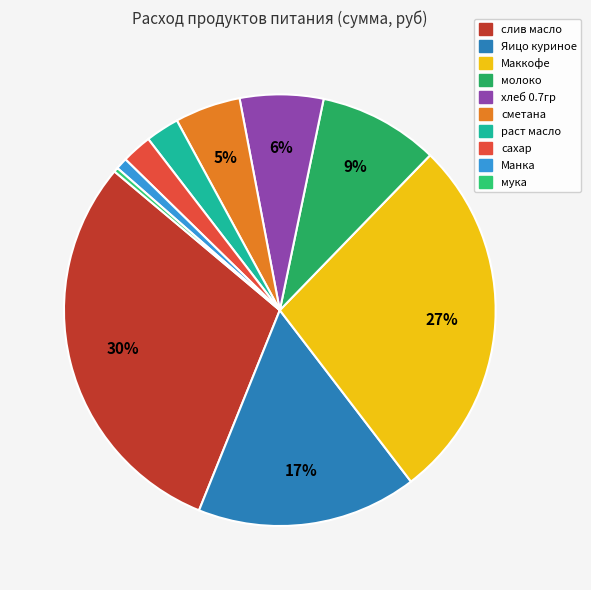

True or false: Яицо куриное accounts for 17% of the total.

True